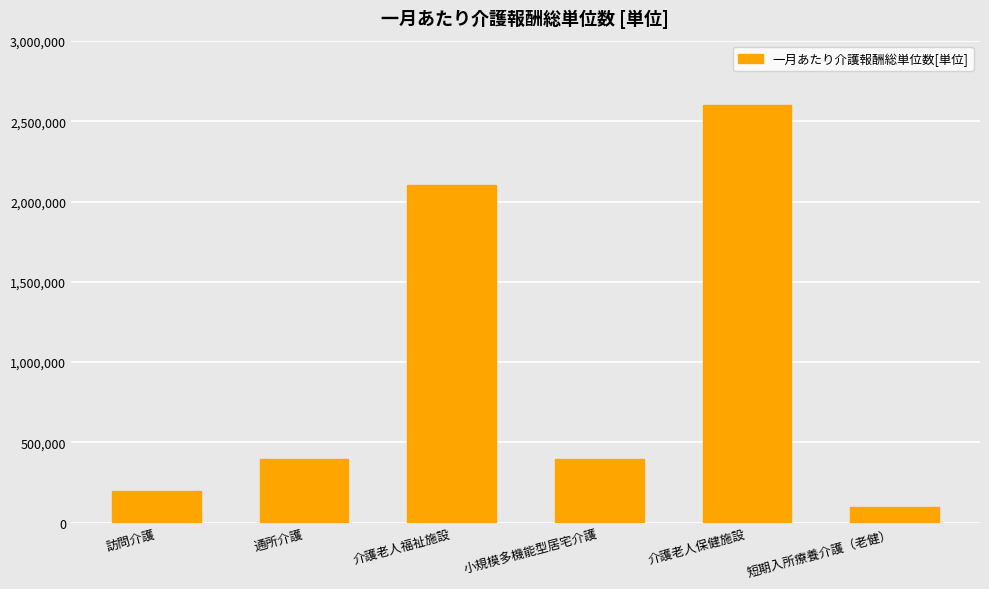

What is the sum of the values at 訪問介護 and 小規模多機能型居宅介護?

600000